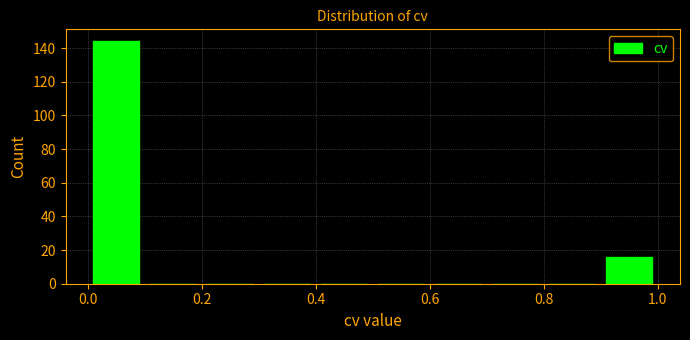

Reading left to right, transcribe this chart: for each bar, give the range it covers on the x-axis and its height. The values are not printed on the chart, so give them approximately, as read against the axis.

0.0 to 0.1: 144
0.1 to 0.2: 0
0.2 to 0.3: 0
0.3 to 0.4: 0
0.4 to 0.5: 0
0.5 to 0.6: 0
0.6 to 0.7: 0
0.7 to 0.8: 0
0.8 to 0.9: 0
0.9 to 1.0: 16